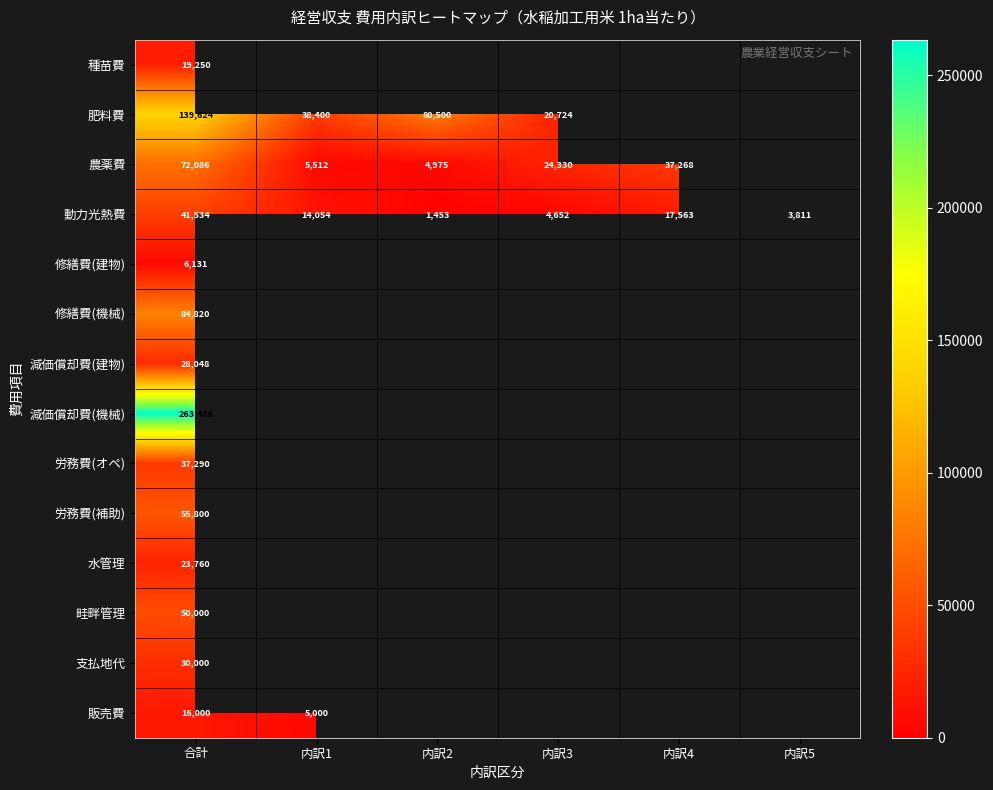

The 畦畔管理 series shows 50000 at 合計. True or false?

True